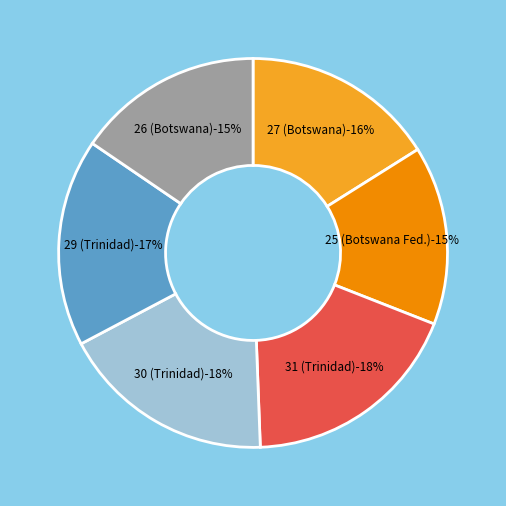

To the nearest percent, what percentage of the pie is supB=27?

16%